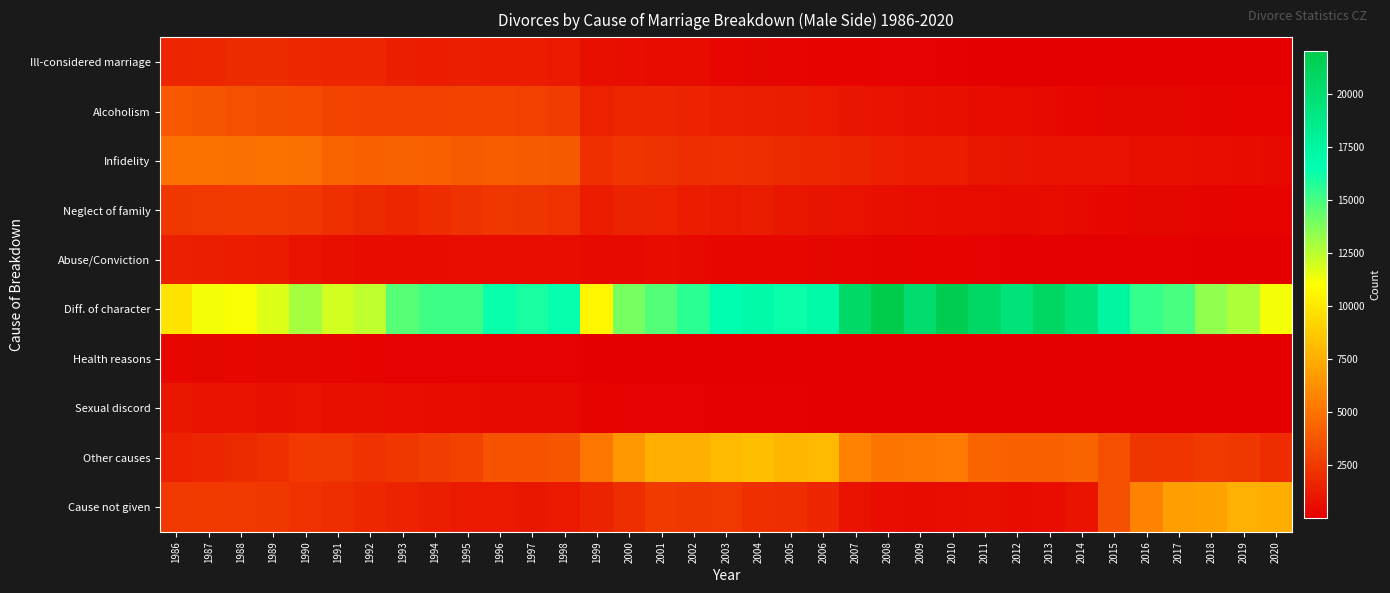

Reading left to right, list all the values displayed in this chart.

Ill-considered marriage: 1986=1672	1987=1698	1988=1867	1989=1880	1990=1788	1991=1680	1992=1659	1993=1366	1994=1289	1995=1385	1996=1296	1997=1286	1998=1148	1999=698	2000=656	2001=505	2002=558	2003=380	2004=348	2005=272	2006=228	2007=186	2008=146	2009=152	2010=120	2011=89	2012=71	2013=62	2014=43	2015=58	2016=43	2017=45	2018=45	2019=37	2020=33
Alcoholism: 1986=3852	1987=3725	1988=3484	1989=3377	1990=3301	1991=2945	1992=2870	1993=2877	1994=2851	1995=2915	1996=2907	1997=2818	1998=2629	1999=1509	2000=1719	2001=1648	2002=1560	2003=1453	2004=1379	2005=1332	2006=1140	2007=982	2008=854	2009=757	2010=719	2011=555	2012=491	2013=451	2014=366	2015=322	2016=315	2017=317	2018=245	2019=228	2020=203
Infidelity: 1986=4952	1987=4978	1988=4805	1989=4963	1990=4795	1991=4341	1992=4224	1993=4276	1994=4232	1995=4002	1996=4119	1997=3979	1998=3898	1999=2105	2000=2371	2001=2284	2002=2071	2003=2078	2004=2026	2005=1831	2006=1745	2007=1621	2008=1442	2009=1270	2010=1284	2011=1072	2012=981	2013=903	2014=818	2015=840	2016=680	2017=687	2018=641	2019=611	2020=470
Neglect of family: 1986=2457	1987=2501	1988=2511	1989=2562	1990=2428	1991=2120	1992=1825	1993=1697	1994=1979	1995=2279	1996=2446	1997=2418	1998=2195	1999=1270	2000=1569	2001=1532	2002=1285	2003=1191	2004=1318	2005=1085	2006=928	2007=858	2008=716	2009=616	2010=588	2011=492	2012=413	2013=503	2014=429	2015=369	2016=341	2017=334	2018=242	2019=198	2020=213
Abuse/Conviction: 1986=1440	1987=1387	1988=1302	1989=1225	1990=872	1991=743	1992=610	1993=586	1994=565	1995=647	1996=640	1997=643	1998=620	1999=427	2000=481	2001=532	2002=426	2003=369	2004=396	2005=384	2006=336	2007=294	2008=266	2009=200	2010=189	2011=159	2012=124	2013=140	2014=135	2015=109	2016=133	2017=126	2018=87	2019=97	2020=71
Diff. of character: 1986=9821	1987=11271	1988=11120	1989=11715	1990=12978	1991=11972	1992=12402	1993=14644	1994=15194	1995=15179	1996=16318	1997=15983	1998=16399	1999=10617	2000=13967	2001=14692	2002=15603	2003=16599	2004=16962	2005=16290	2006=17138	2007=20534	2008=22033	2009=20260	2010=21821	2011=20616	2012=19463	2013=20864	2014=19652	2015=17411	2016=15374	2017=14964	2018=13399	2019=12808	2020=11244
Health reasons: 1986=377	1987=356	1988=370	1989=337	1990=335	1991=314	1992=212	1993=175	1994=161	1995=155	1996=146	1997=167	1998=150	1999=80	2000=85	2001=79	2002=68	2003=61	2004=73	2005=74	2006=71	2007=61	2008=41	2009=60	2010=42	2011=36	2012=31	2013=36	2014=25	2015=30	2016=32	2017=38	2018=25	2019=31	2020=25
Sexual discord: 1986=1005	1987=898	1988=884	1989=787	1990=855	1991=714	1992=717	1993=631	1994=615	1995=514	1996=481	1997=482	1998=407	1999=195	2000=168	2001=156	2002=143	2003=136	2004=131	2005=112	2006=87	2007=74	2008=74	2009=57	2010=69	2011=46	2012=37	2013=36	2014=37	2015=26	2016=20	2017=23	2018=22	2019=28	2020=13
Other causes: 1986=1502	1987=1682	1988=1826	1989=2079	1990=2534	1991=2504	1992=2243	1993=2441	1994=2681	1995=2905	1996=3591	1997=3610	1998=3777	1999=5178	2000=6626	2001=7590	2002=7589	2003=8059	2004=8308	2005=7900	2006=8053	2007=5685	2008=5091	2009=5206	2010=5323	2011=4328	2012=4214	2013=4259	2014=4369	2015=3458	2016=2401	2017=2346	2018=2583	2019=2445	2020=1961
Cause not given: 1986=2482	1987=2540	1988=2483	1989=2451	1990=2169	1991=2033	1992=1810	1993=1534	1994=1372	1995=1154	1996=1169	1997=1079	1998=1140	1999=1578	2000=2062	2001=2568	2002=2455	2003=2498	2004=2119	2005=2008	2006=1689	2007=834	2008=637	2009=555	2010=628	2011=720	2012=577	2013=641	2014=890	2015=3460	2016=5657	2017=6875	2018=7024	2019=7658	2020=7501